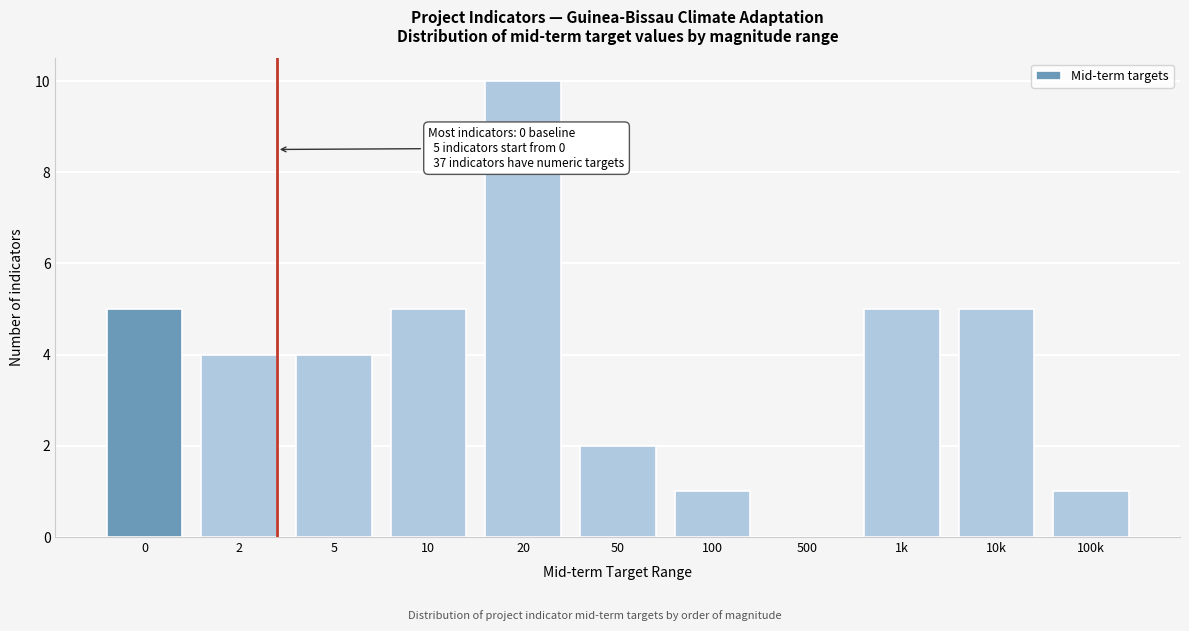

Reading right to left, list all the values displayed in this chart.

100k=1	10k=5	1k=5	500=0	100=1	50=2	20=10	10=5	5=4	2=4	0=5